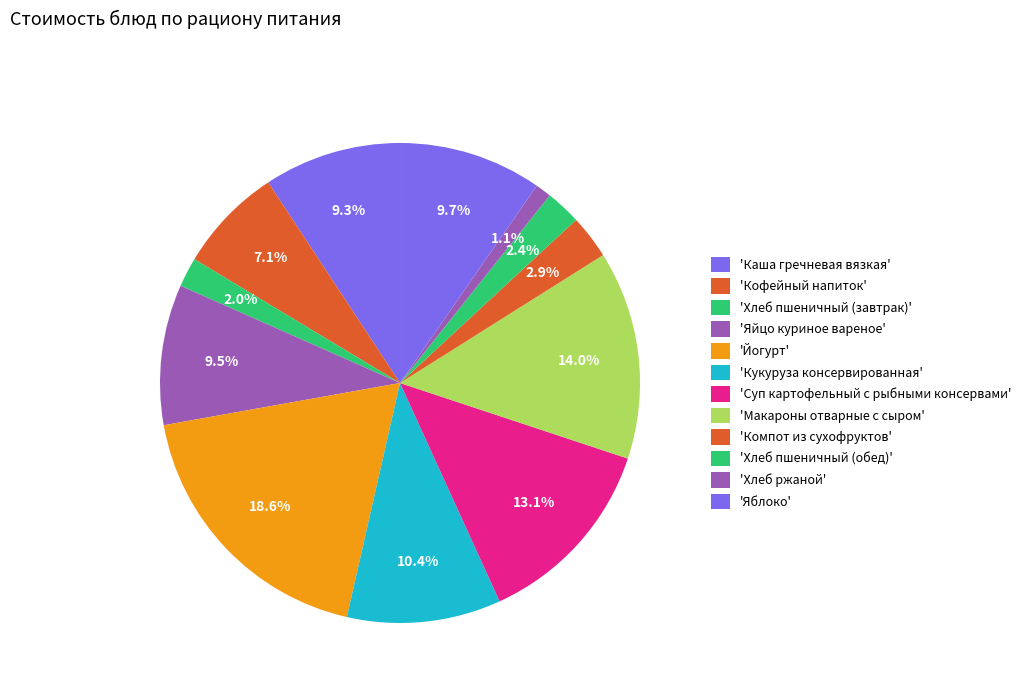

Which slice is the largest?

Йогурт